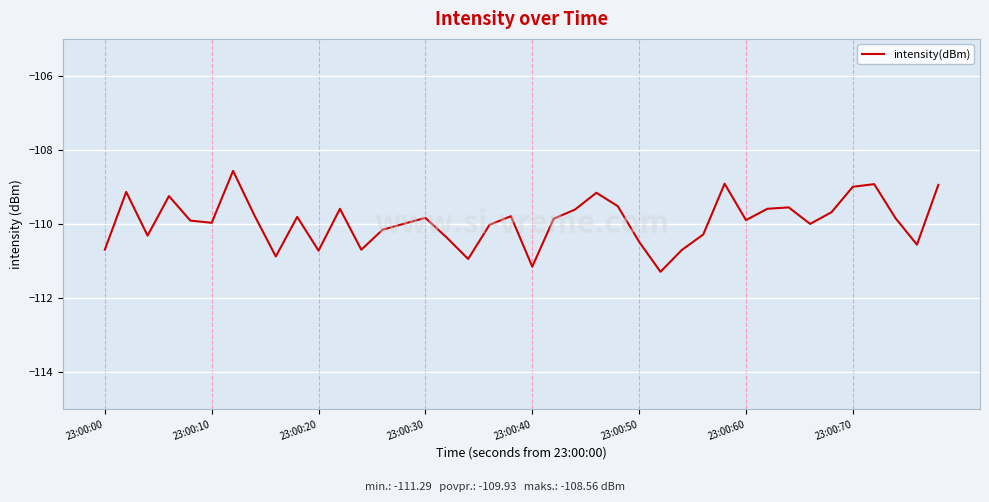

What is the smallest value displayed?

-111.3